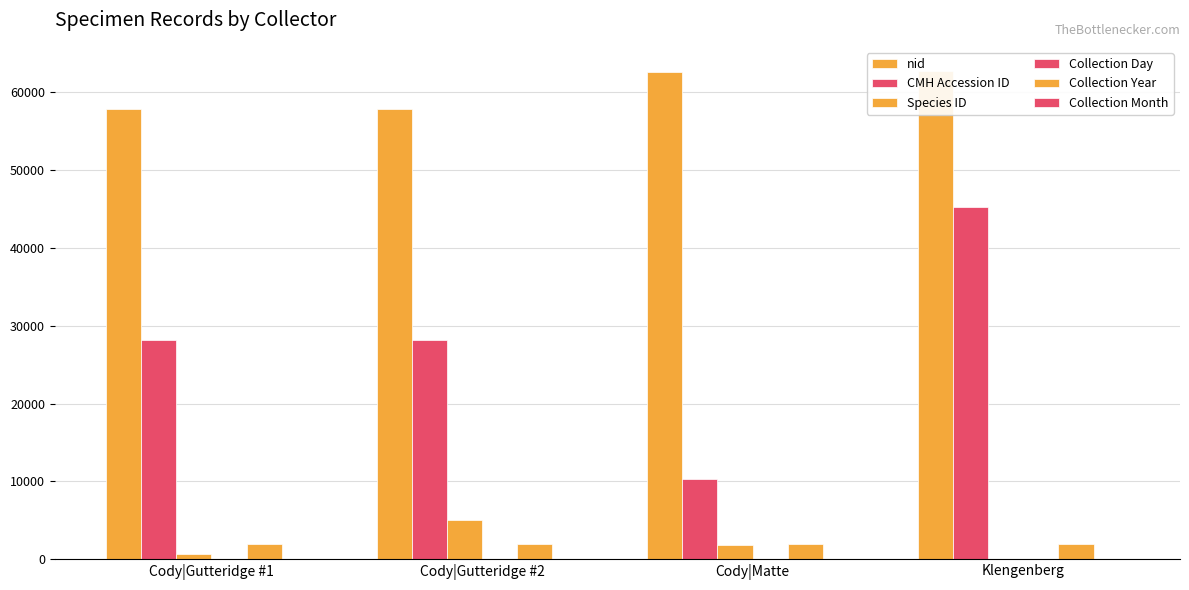

List the series in order of their peak value, highest first.

nid, CMH Accession ID, Species ID, Collection Year, Collection Day, Collection Month